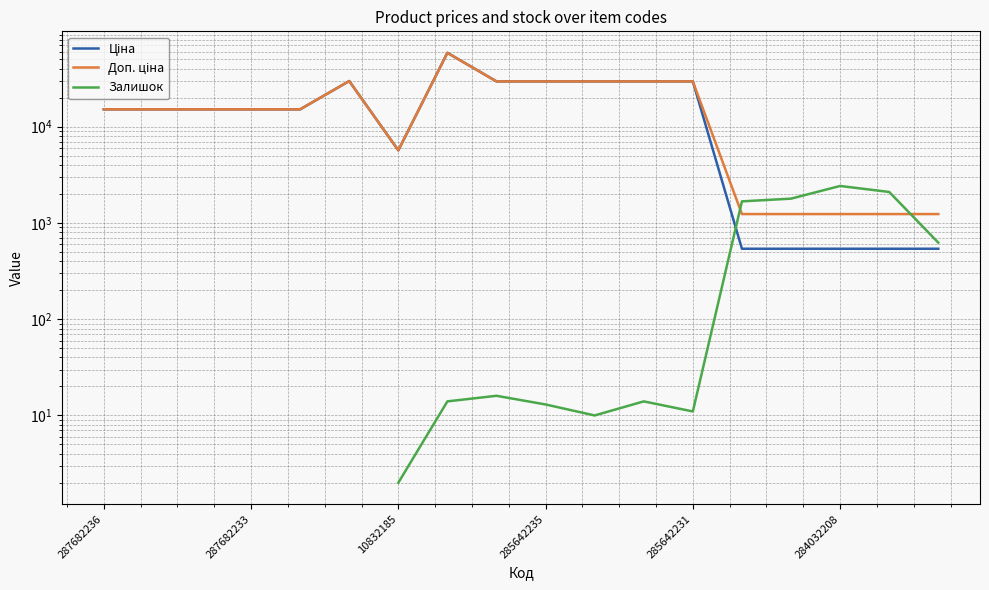

What is the sum of the Ціна values at 16 and 8?

30030.5